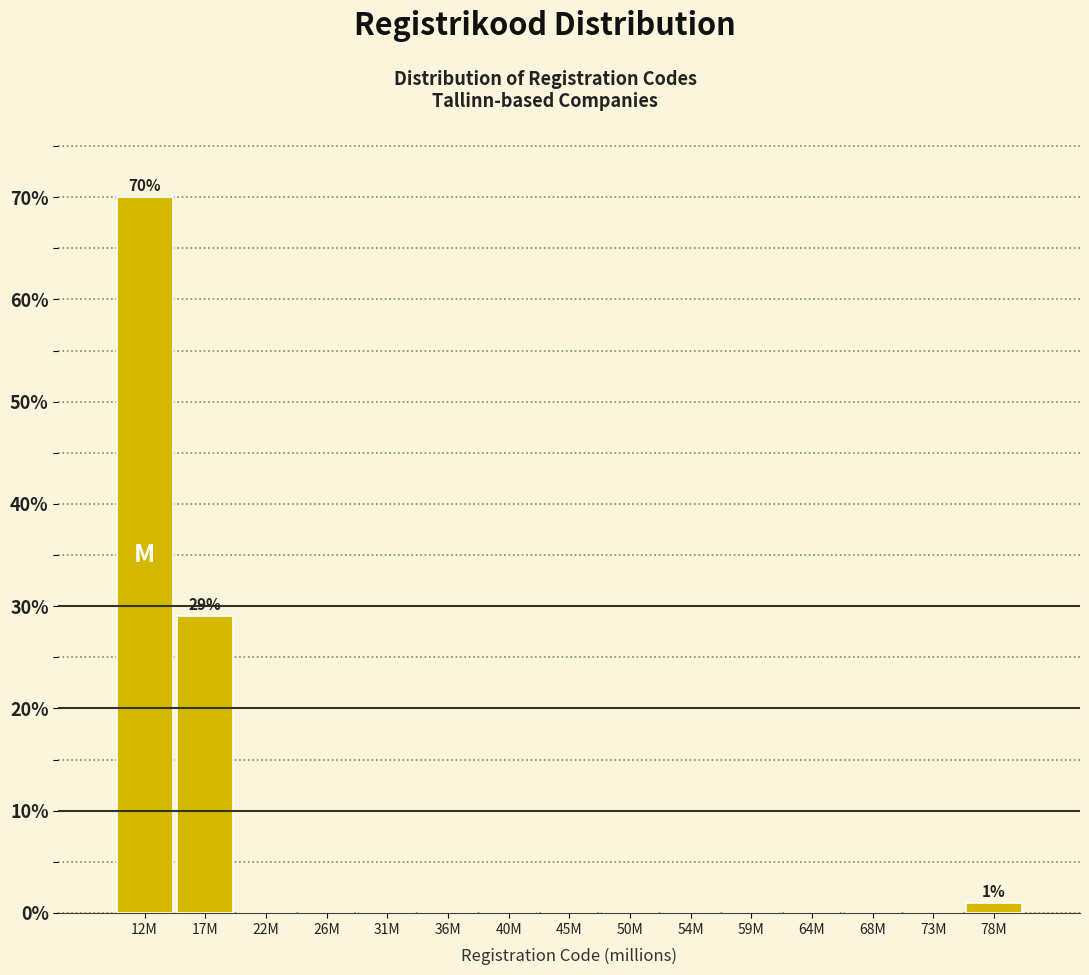

Reading left to right, transcribe all the data shown in this chart.

12M=70.0	17M=29.0	22M=0.0	26M=0.0	31M=0.0	36M=0.0	40M=0.0	45M=0.0	50M=0.0	54M=0.0	59M=0.0	64M=0.0	68M=0.0	73M=0.0	78M=1.0